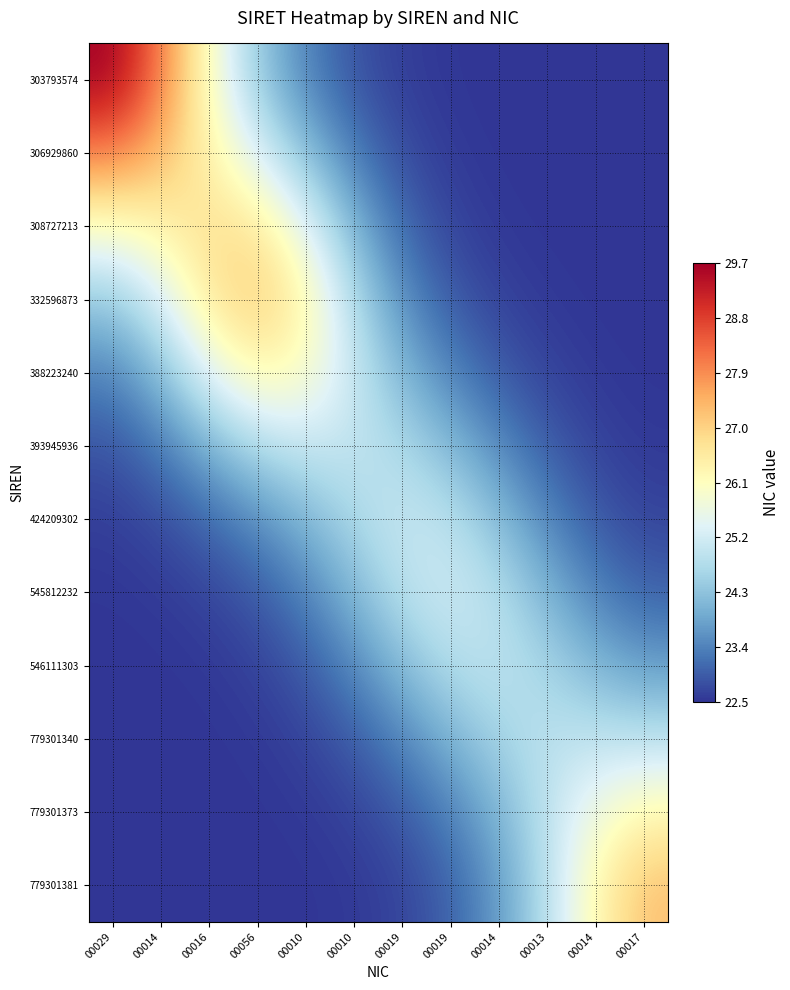

Reading left to right, extract all data points from this chart.

303793574: 00029=29.7	00014=28.1	00016=26.0	00056=24.4	00010=23.4	00010=22.9	00019=22.6	00019=22.5	00014=22.5	00013=22.5	00014=22.5	00017=22.5
306929860: 00029=28.1	00014=27.4	00016=26.4	00056=25.3	00010=24.2	00010=23.3	00019=22.8	00019=22.6	00014=22.5	00013=22.5	00014=22.5	00017=22.5
308727213: 00029=26.0	00014=26.4	00016=26.8	00056=26.6	00010=25.5	00010=24.1	00019=23.1	00019=22.7	00014=22.5	00013=22.5	00014=22.5	00017=22.5
332596873: 00029=24.4	00014=25.3	00016=26.6	00056=27.1	00010=26.3	00010=24.7	00019=23.5	00019=22.9	00014=22.7	00013=22.5	00014=22.5	00017=22.5
388223240: 00029=23.4	00014=24.2	00016=25.5	00056=26.3	00010=26.0	00010=25.0	00019=24.1	00019=23.4	00014=22.9	00013=22.7	00014=22.5	00017=22.5
393945936: 00029=22.9	00014=23.3	00016=24.1	00056=24.7	00010=25.0	00010=25.0	00019=24.7	00019=24.1	00014=23.5	00013=22.9	00014=22.7	00017=22.6
424209302: 00029=22.6	00014=22.8	00016=23.1	00056=23.5	00010=24.1	00010=24.7	00019=25.1	00019=24.9	00014=24.2	00013=23.4	00014=22.9	00017=22.7
545812232: 00029=22.5	00014=22.6	00016=22.7	00056=22.9	00010=23.4	00010=24.1	00019=24.9	00019=25.2	00014=24.8	00013=24.1	00014=23.4	00017=23.0
546111303: 00029=22.5	00014=22.5	00016=22.5	00056=22.7	00010=22.9	00010=23.5	00019=24.2	00019=24.8	00014=24.9	00013=24.6	00014=24.1	00017=23.7
779301340: 00029=22.5	00014=22.5	00016=22.5	00056=22.5	00010=22.7	00010=22.9	00019=23.4	00019=24.1	00014=24.6	00013=24.9	00014=24.9	00017=24.9
779301373: 00029=22.5	00014=22.5	00016=22.5	00056=22.5	00010=22.5	00010=22.7	00019=22.9	00019=23.4	00014=24.1	00013=24.9	00014=25.8	00017=26.3
779301381: 00029=22.5	00014=22.5	00016=22.5	00056=22.5	00010=22.5	00010=22.6	00019=22.7	00019=23.0	00014=23.7	00013=24.9	00014=26.3	00017=27.3